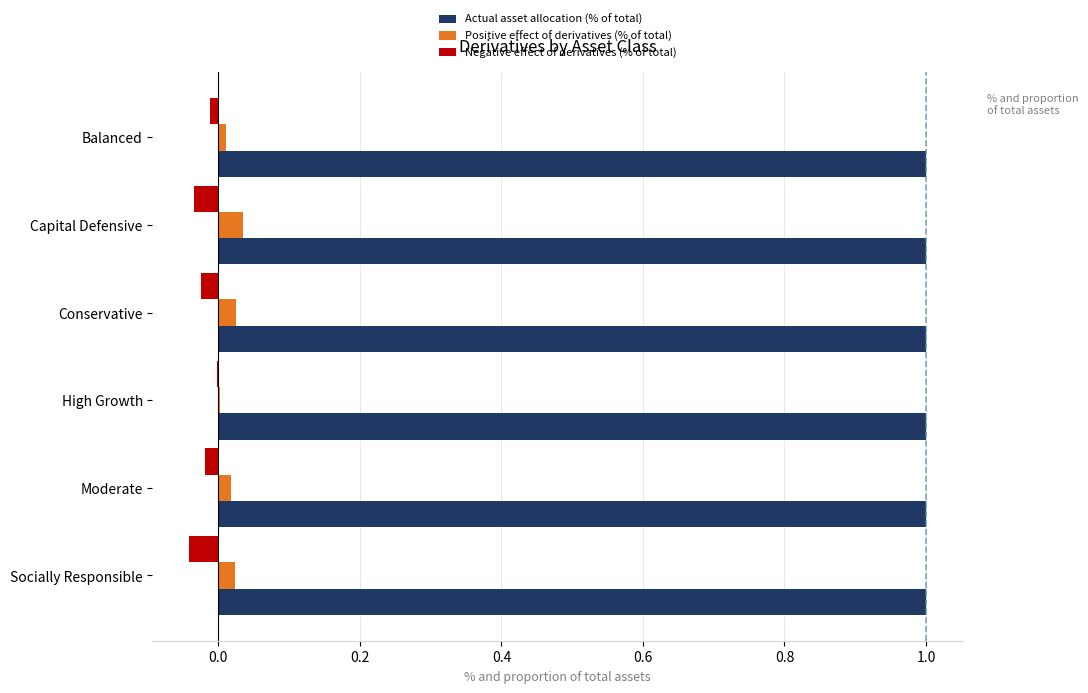

What is the maximum value shown in the chart?

1.0